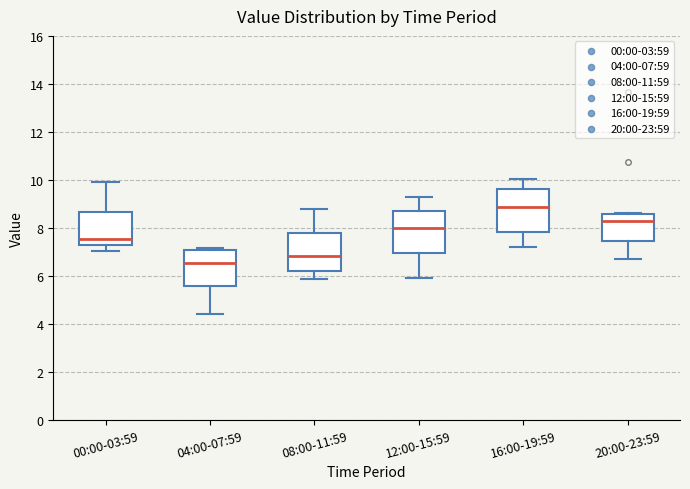

Where does the lower whisker of the box for 00:00-03:59 end on the y-axis? The values are not printed on the chart, so give them approximately, as read against the axis.

7.0